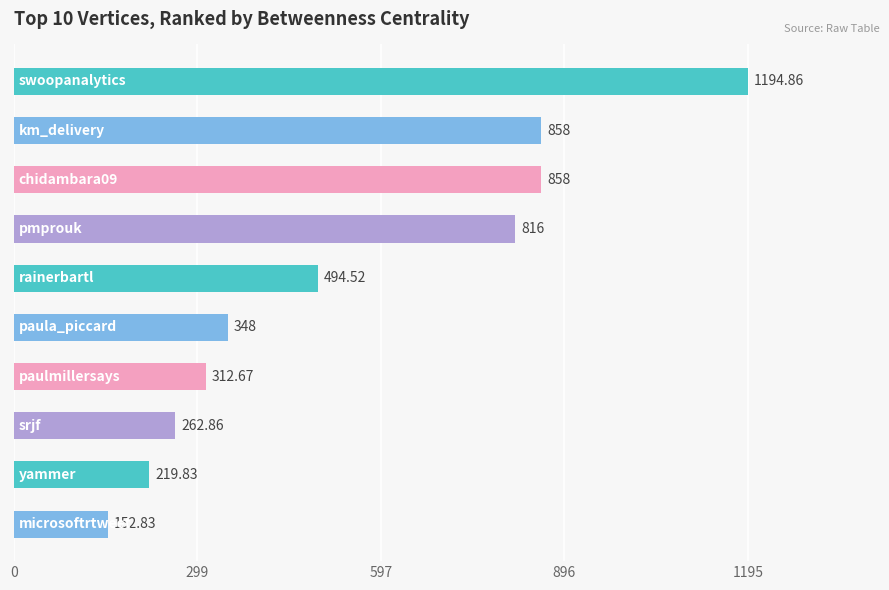

What is the sum of all values?

5517.6